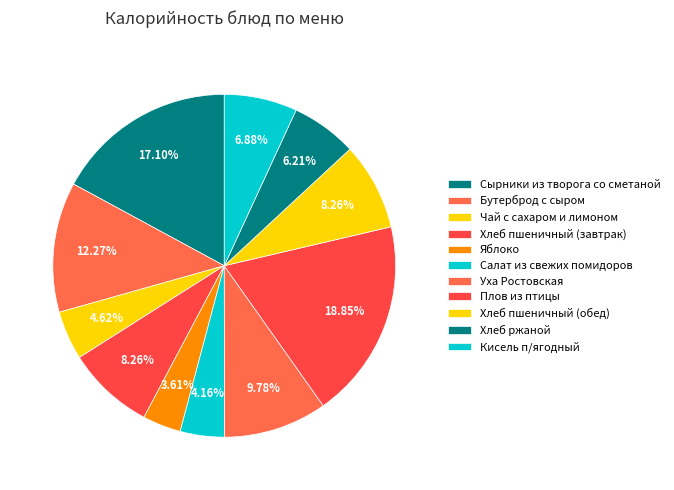

Which slice is the smallest?

Яблоко